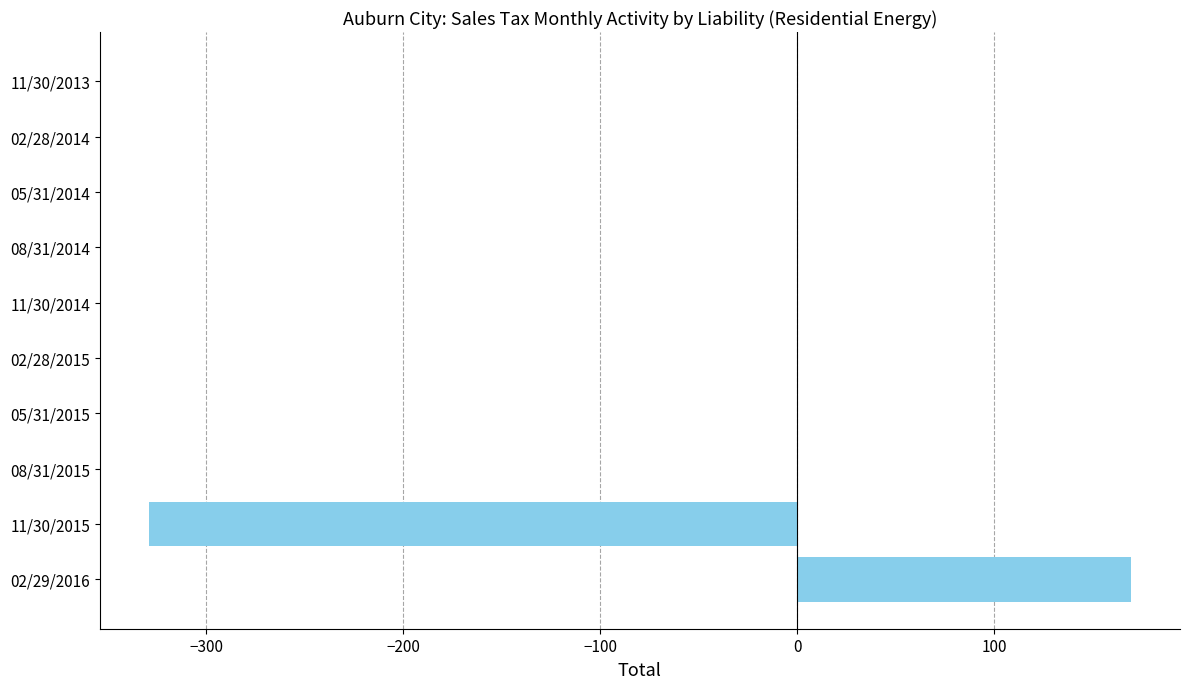

Reading bottom to top, transcribe all the data shown in this chart.

02/29/2016=169.6	11/30/2015=-329.3	08/31/2015=0.0	05/31/2015=0.0	02/28/2015=0.0	11/30/2014=0.0	08/31/2014=0.0	05/31/2014=0.0	02/28/2014=0.0	11/30/2013=0.0